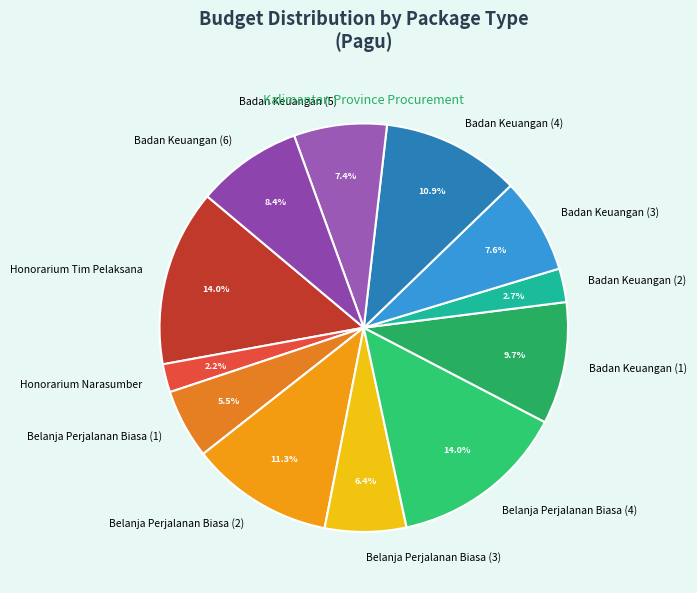

To the nearest percent, what portion does Belanja Perjalanan Biasa (3) represent?

6%